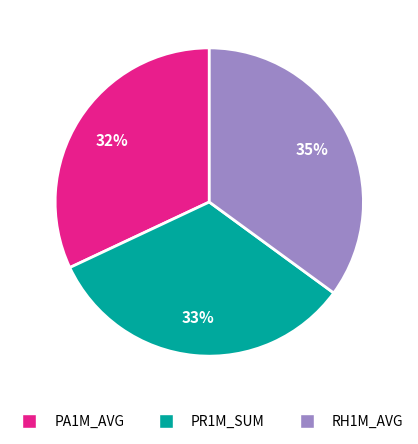

Rank the categories by value from highest to lowest.

RH1M_AVG, PR1M_SUM, PA1M_AVG